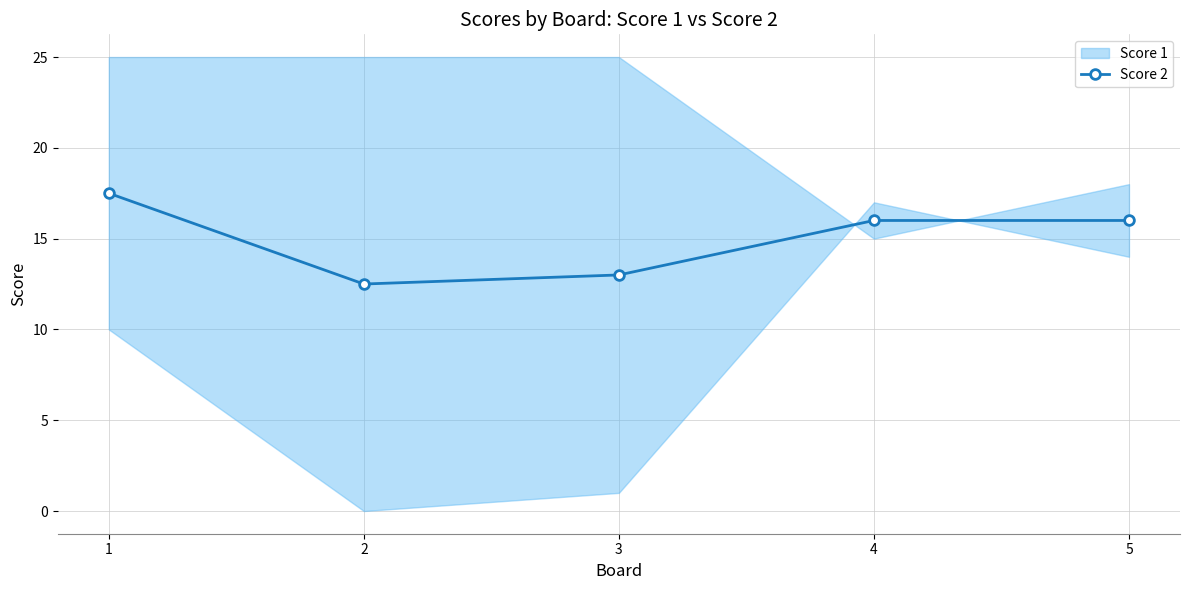

How many data points are less than 16?

2